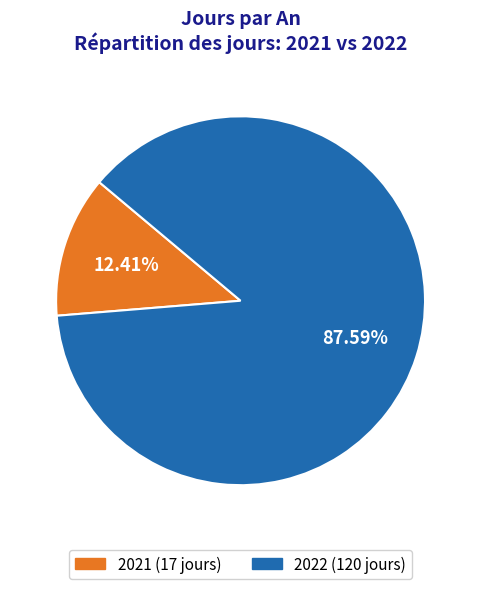

How many segments does this pie chart have?

2